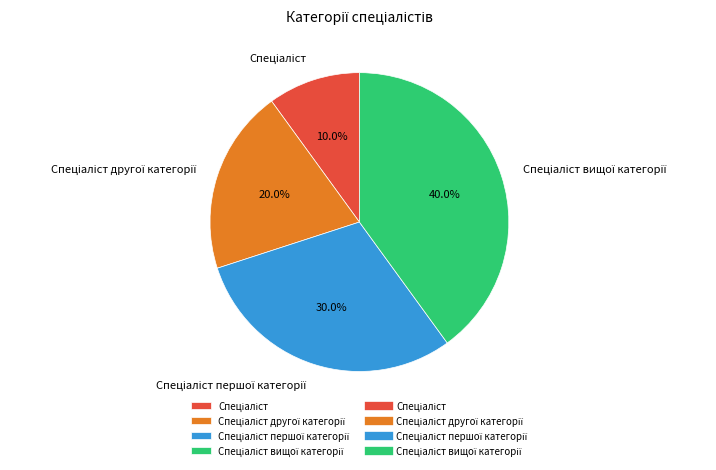

Does any single category account for the majority?

No